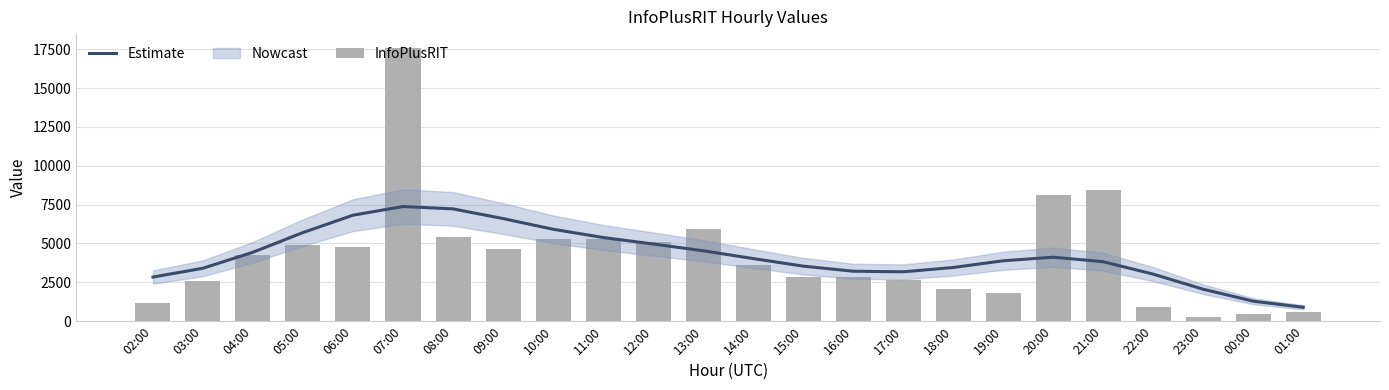

How many data points in Estimate are above 4030?

11